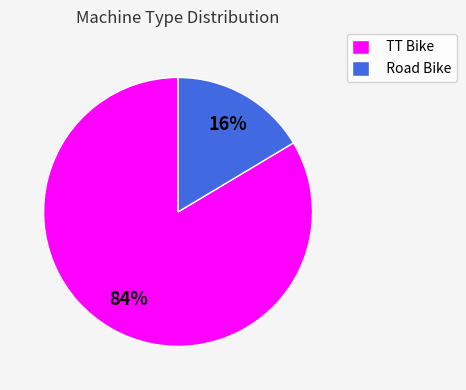

Is it true that TT Bike is 93% of the pie?

False